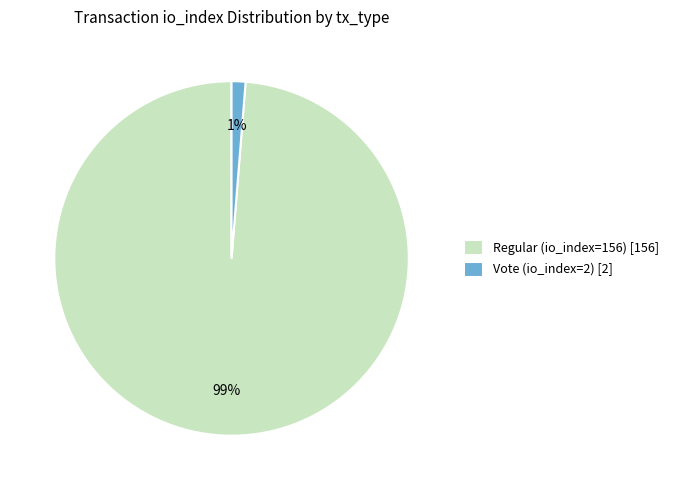

Which category has the smallest portion of the pie?

Vote (io_index=2)